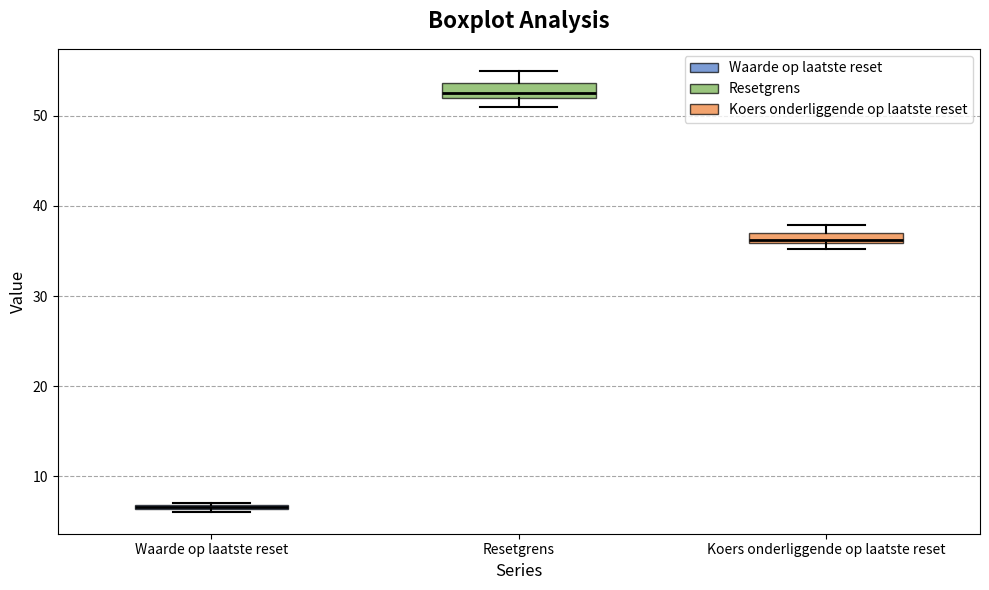

Where is the lower edge of the box for Resetgrens on the y-axis? The values are not printed on the chart, so give them approximately, as read against the axis.

52